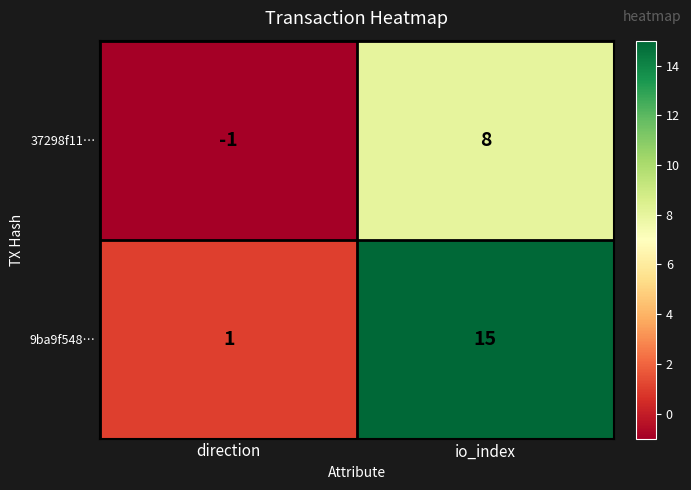

What is the maximum value shown in the chart?

15